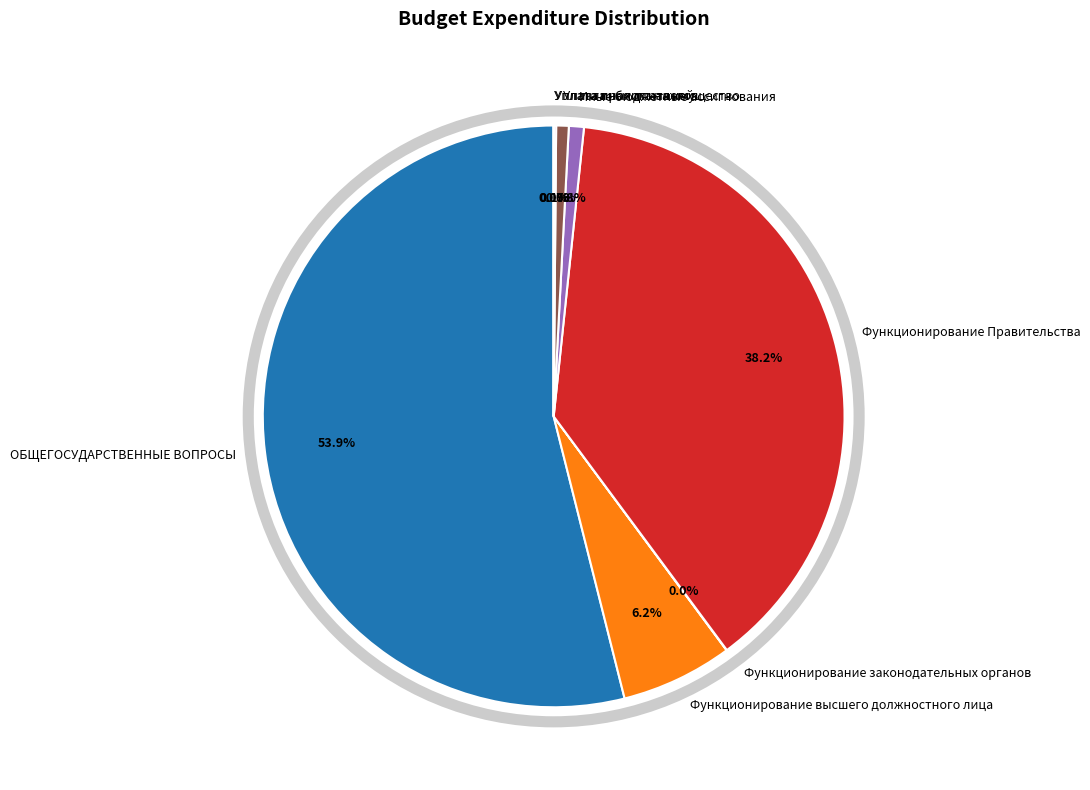

Does ОБЩЕГОСУДАРСТВЕННЫЕ ВОПРОСЫ represent more than half of the total?

Yes